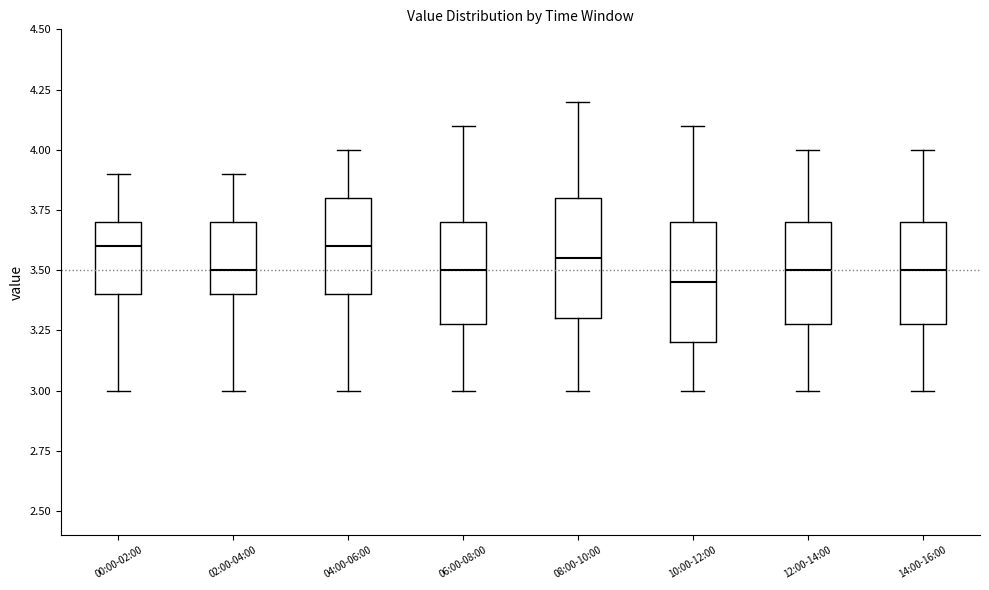

Where does the upper whisker of the box for 04:00-06:00 end on the y-axis? The values are not printed on the chart, so give them approximately, as read against the axis.

4.00